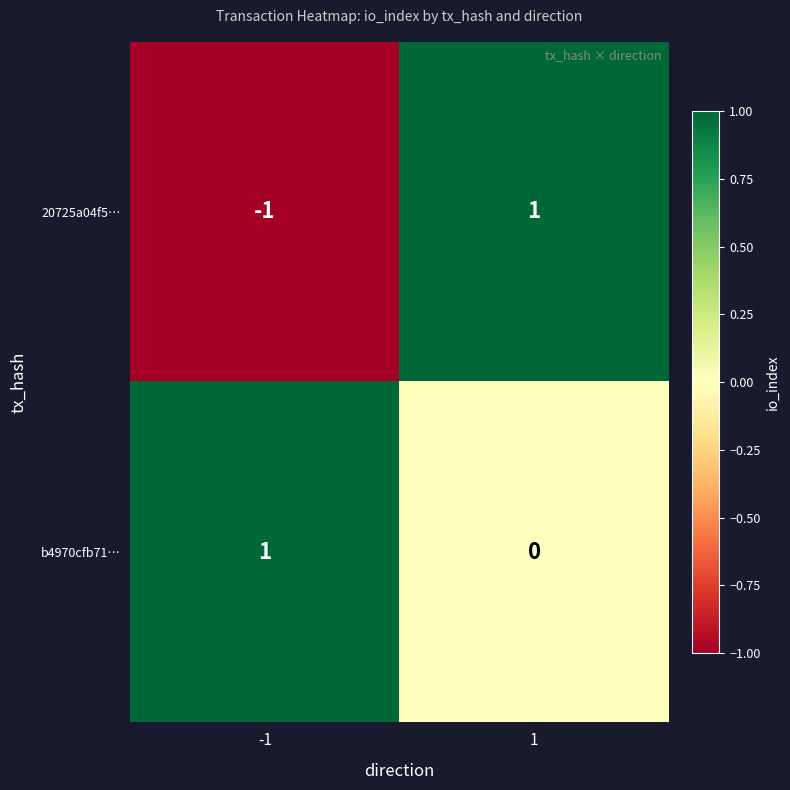

Which series has the largest range (max minus min)?

20725a04f5…